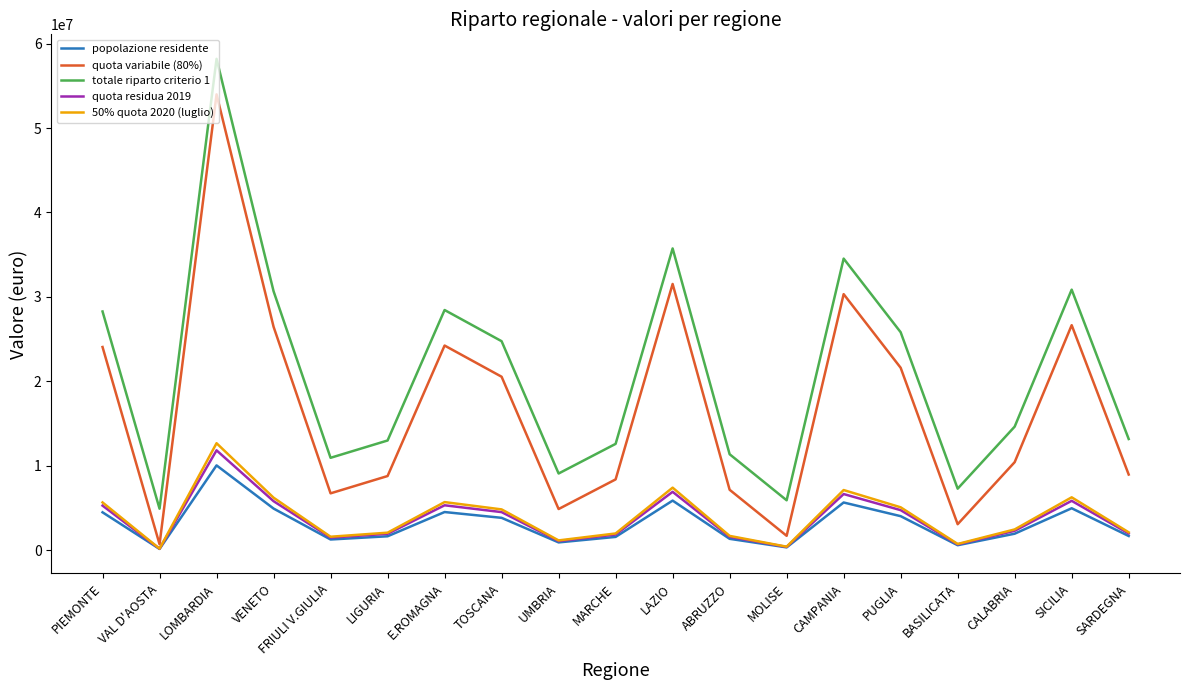

In totale riparto criterio 1, how many points are higher than both neighbors (excluding endpoints)?

5